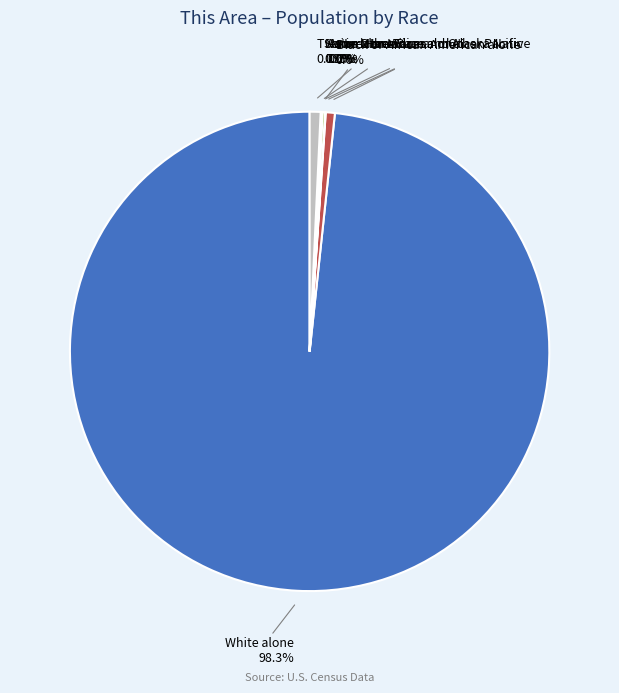

What is the largest slice in the pie chart?

White alone